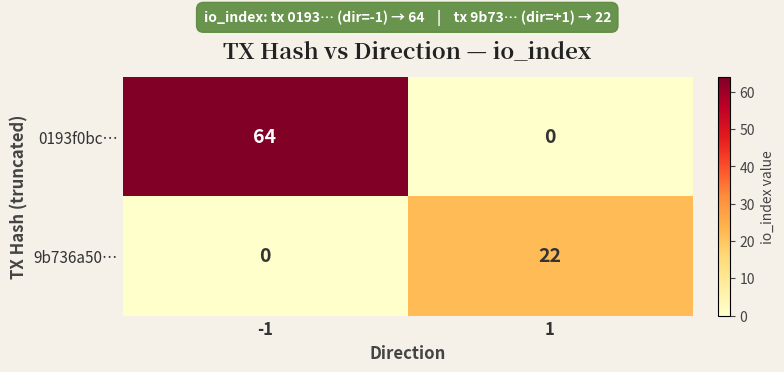

What is the maximum value shown in the chart?

64